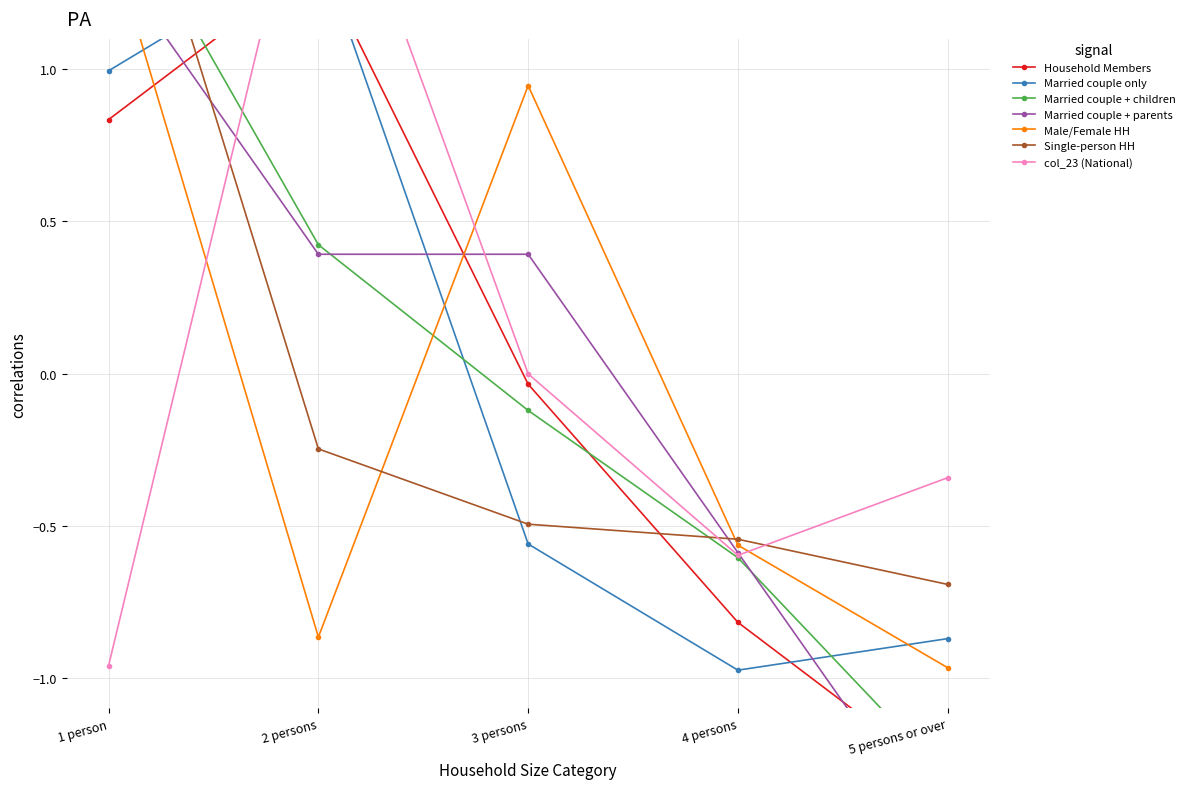

Where does the Type of Household - Single-person series first go above 0?

1 person